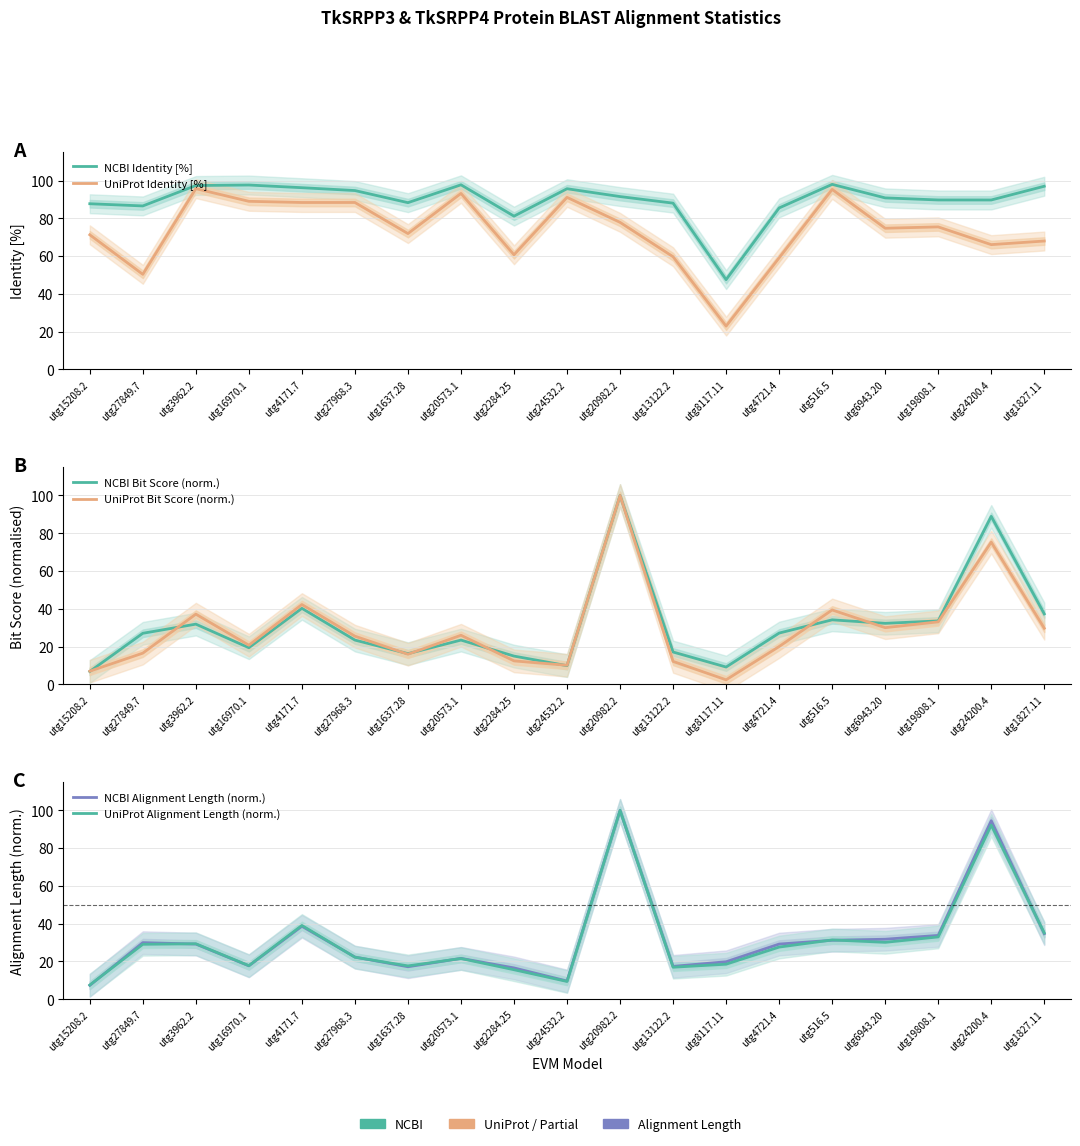

Is the value of UniProt Bit Score (norm.) at utg516.5 greater than the value of NCBI Identity [%] at utg1637.28?

No